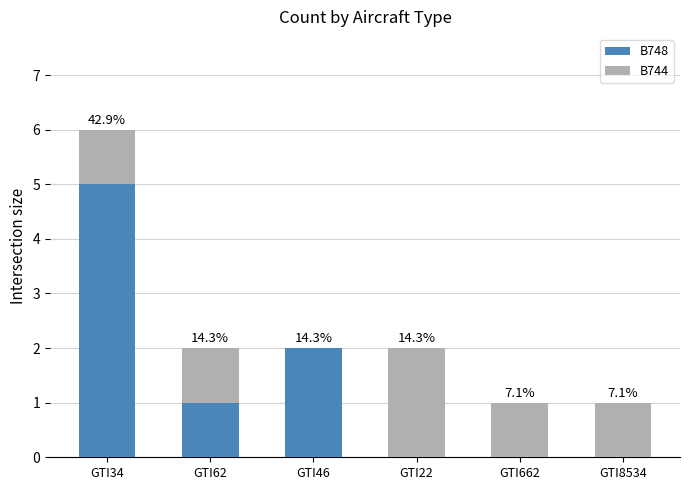

What are all the series names shown in the legend?

B748, B744